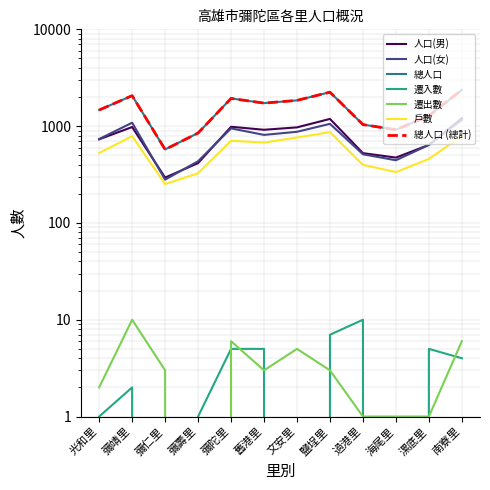

True or false: 人口(男) has more than 1 points higher than both neighbors.

True